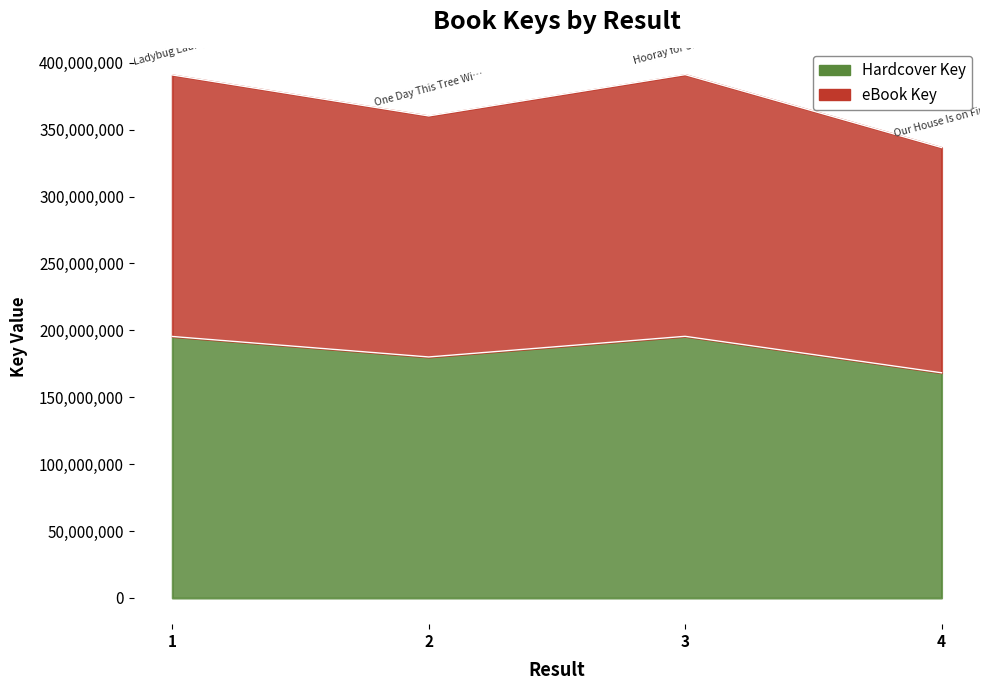

What are all the series names shown in the legend?

Hardcover Key, eBook Key